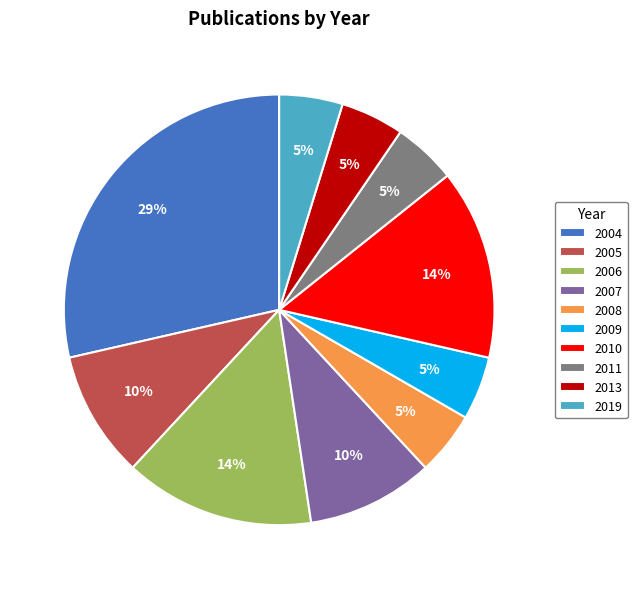

Combined, do 2009 and 2007 account for over 50%?

No